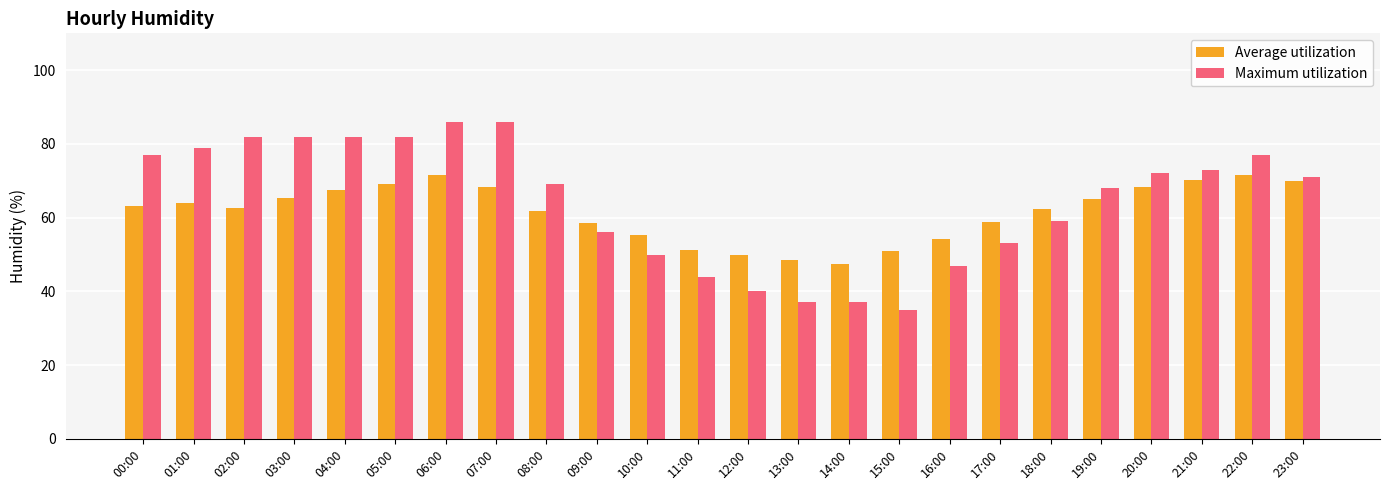

Where is Maximum utilization nearest to the value 60?

18:00